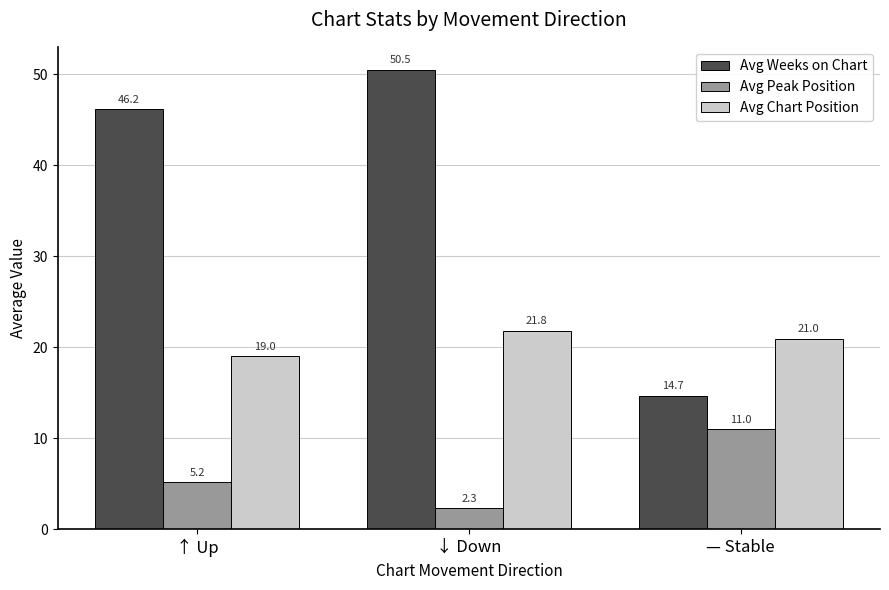

List the labels in order of Avg Weeks on Chart value, smallest first.

— Stable, ↑ Up, ↓ Down